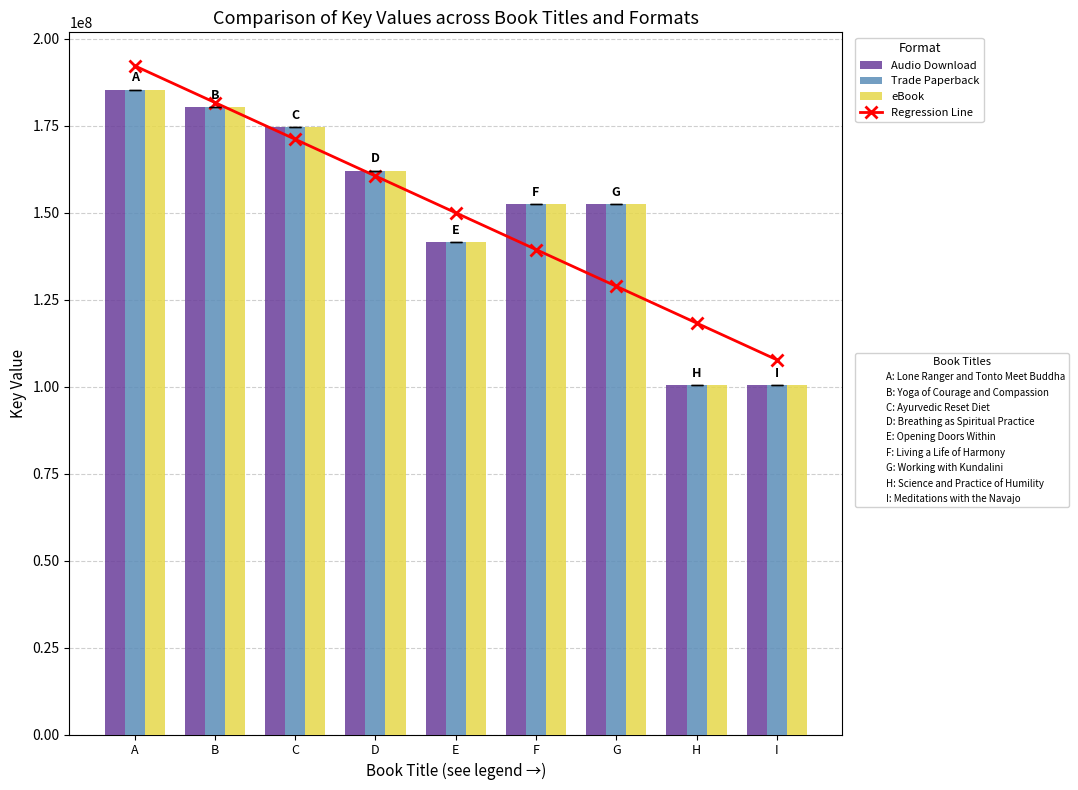

At which category is the sum across all series the highest?

A